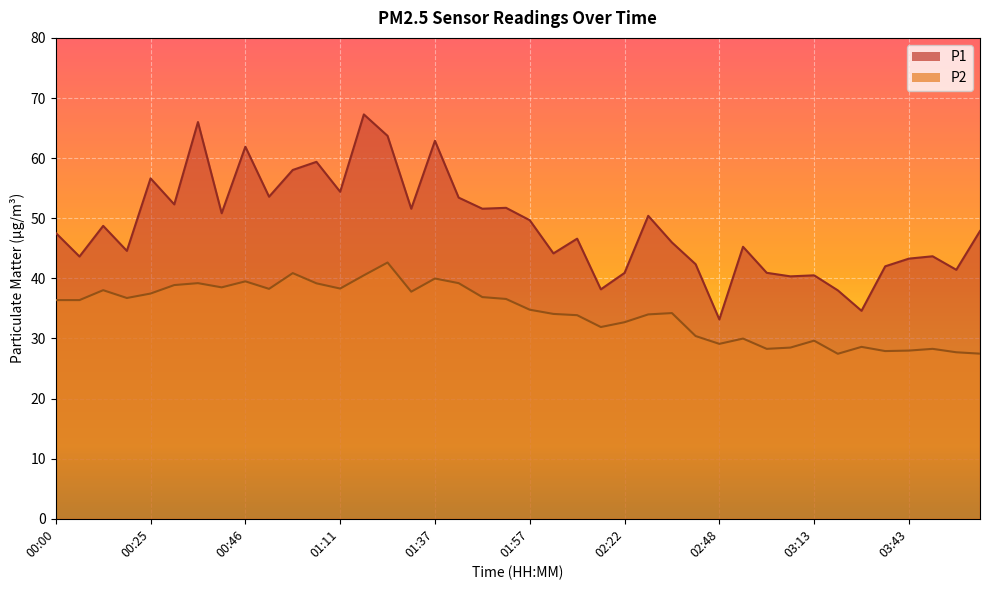

What is the maximum value for P1?

67.3